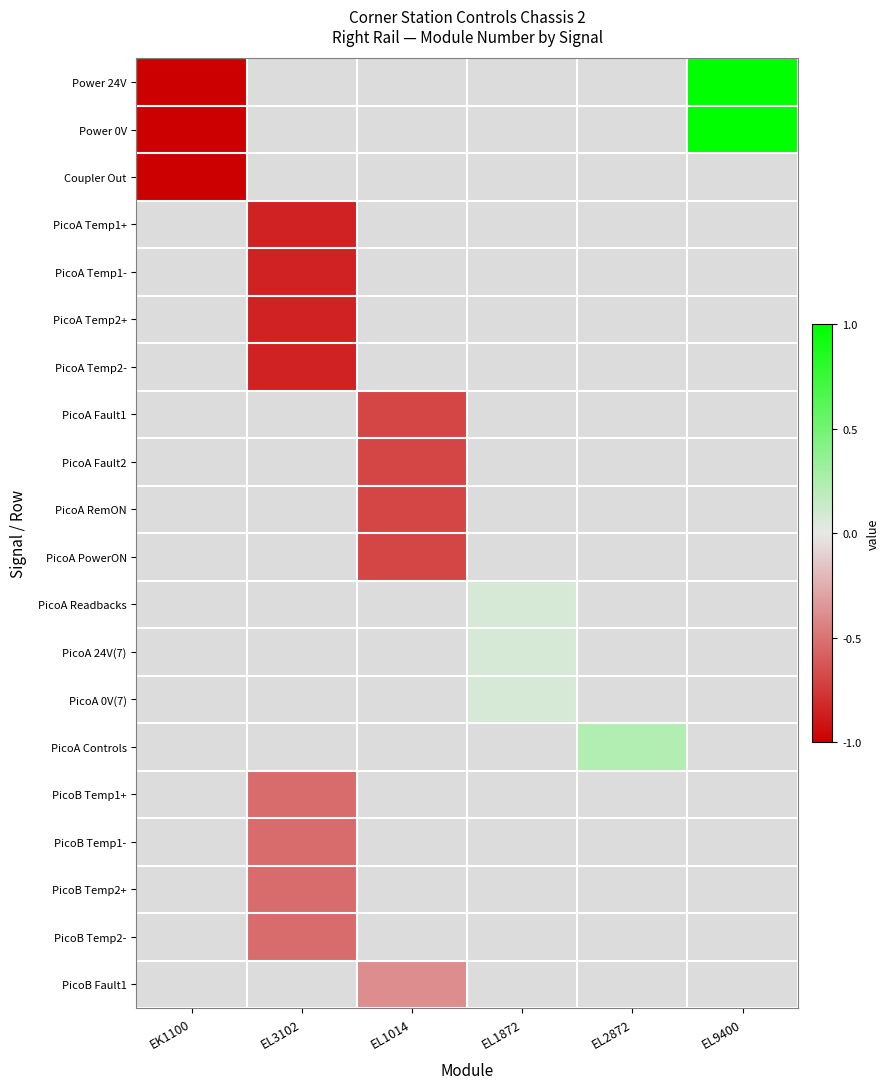

At which category does the chart reach its minimum across all series?

EK1100